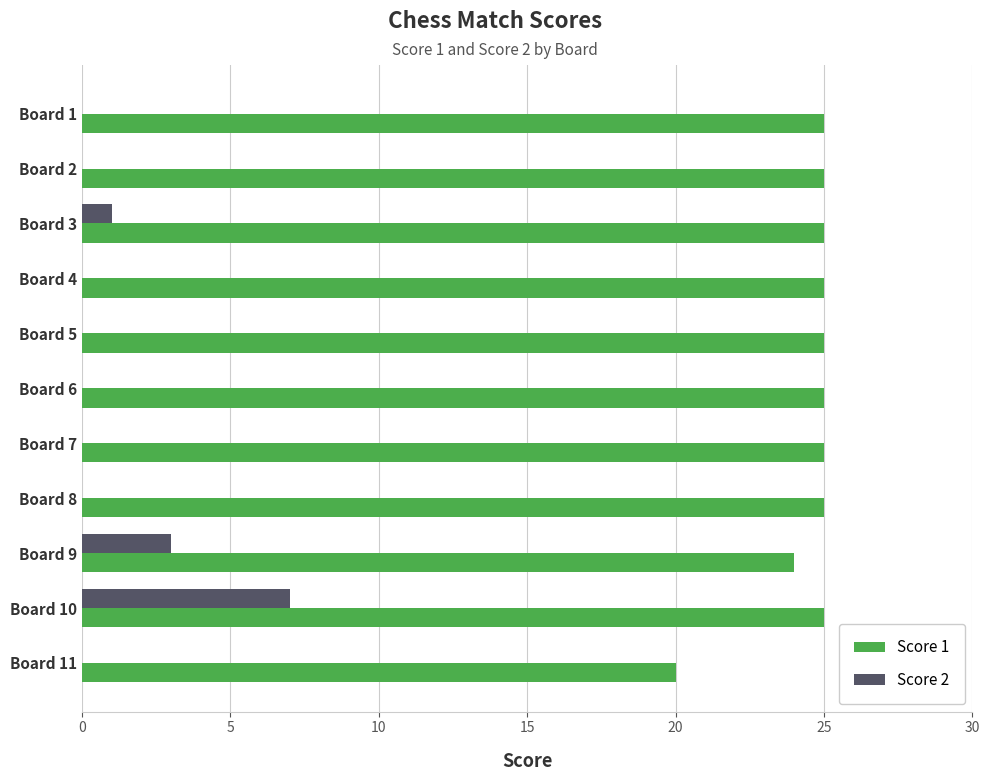

Which series has the largest range (max minus min)?

Score 2